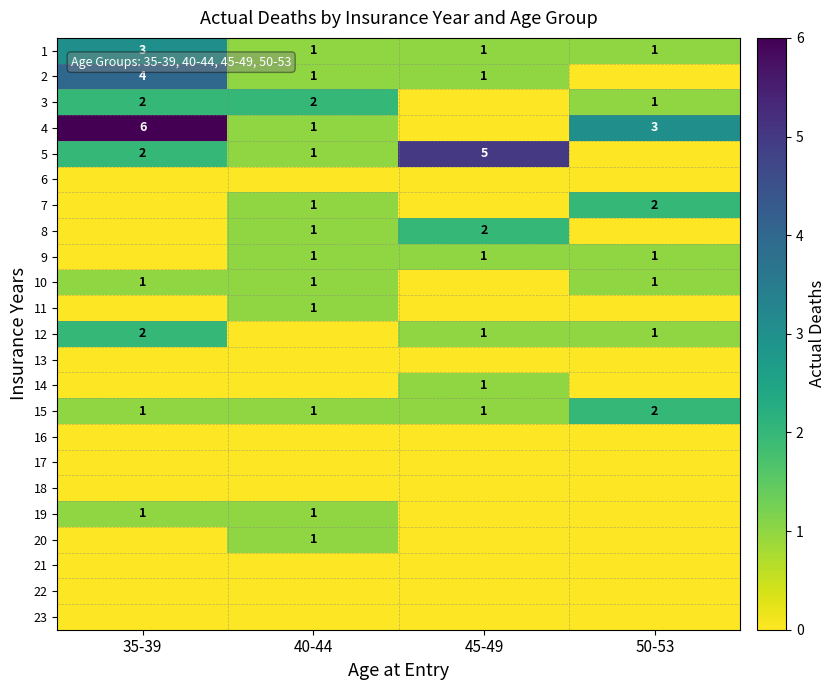

At which category is the sum across all series the highest?

35-39